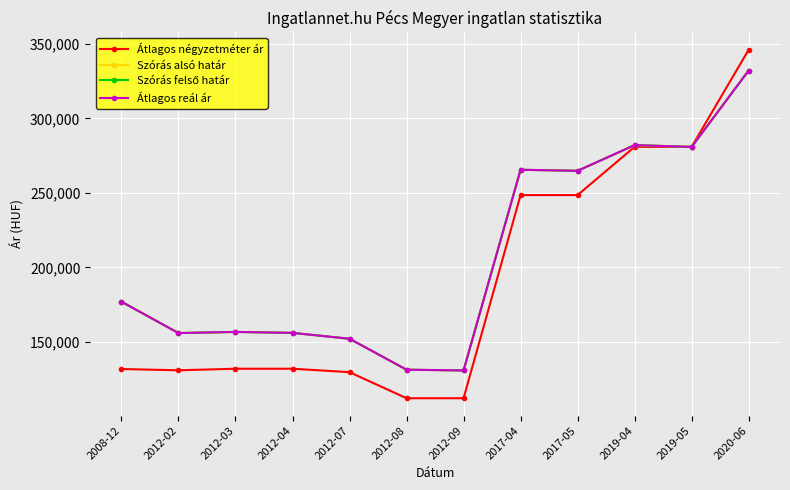

The Átlagos négyzetméter ár series shows 27260 at 2012-03. True or false?

False